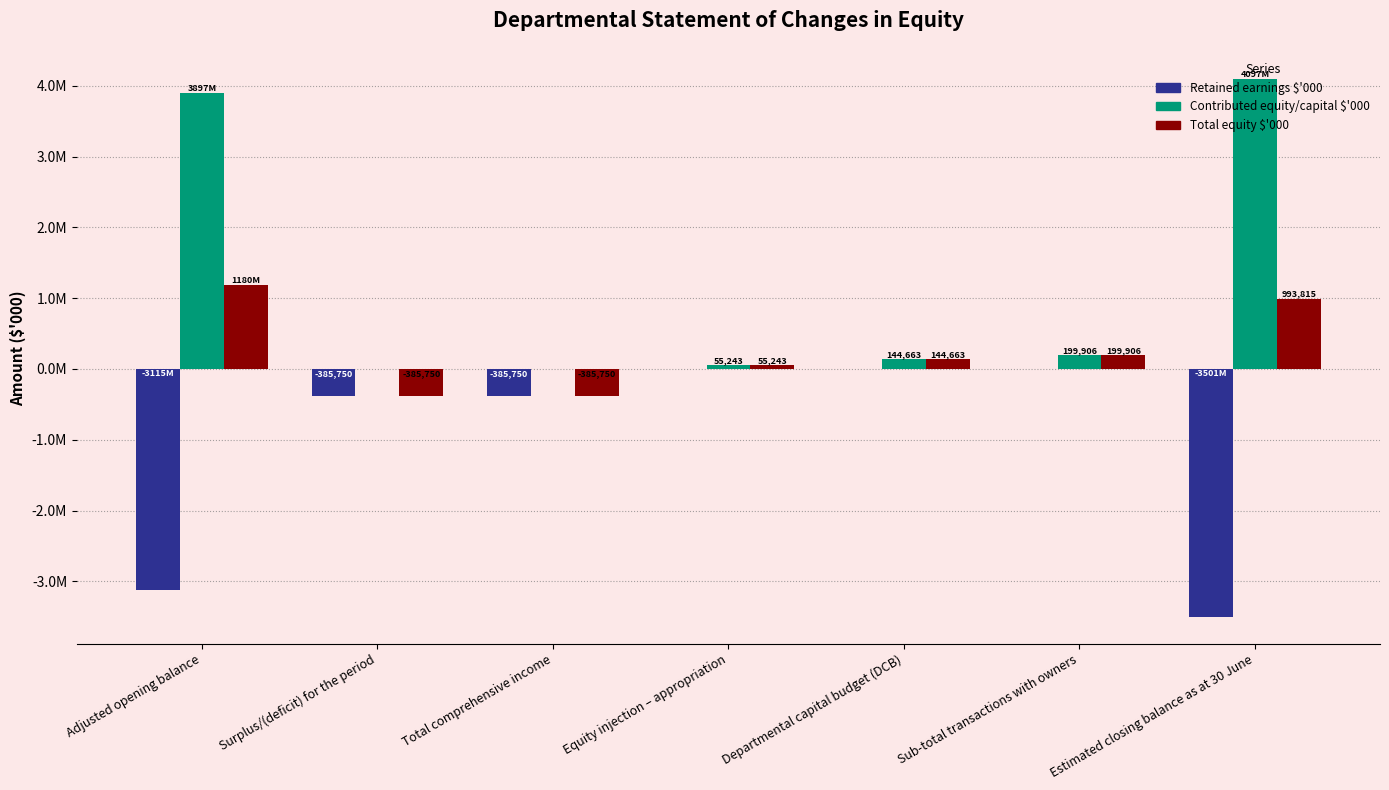

Which series has the widest spread of values?

Contributed equity/capital $'000